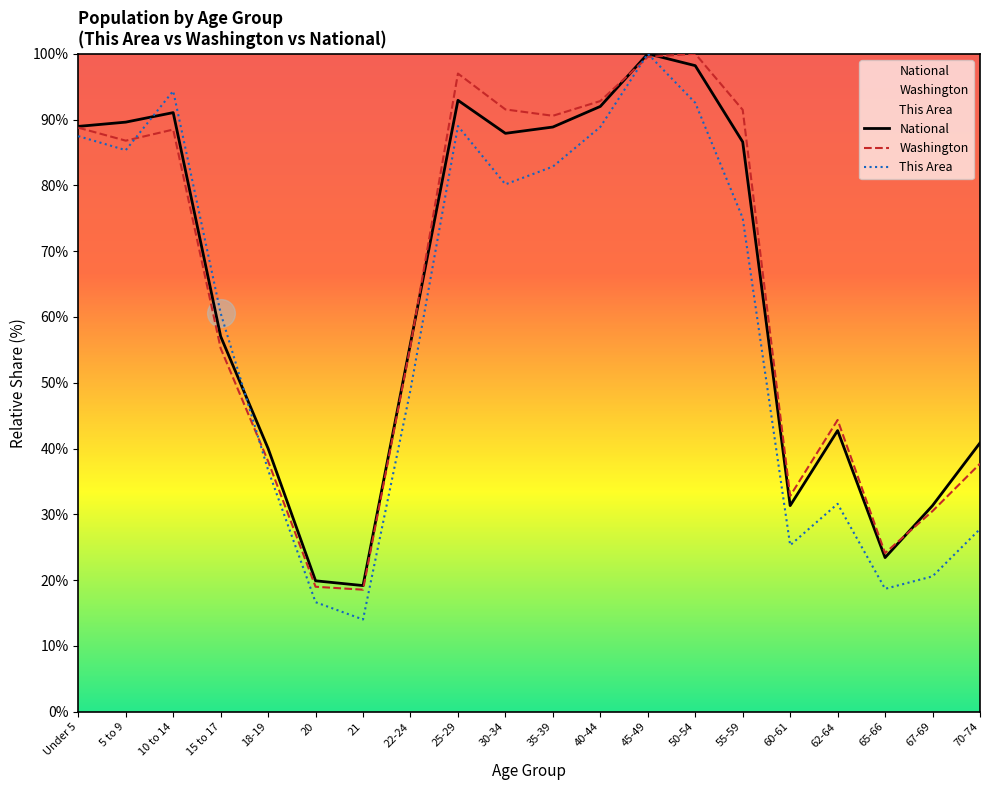

Which series changed the most between Under 5 and 25-29?

Washington